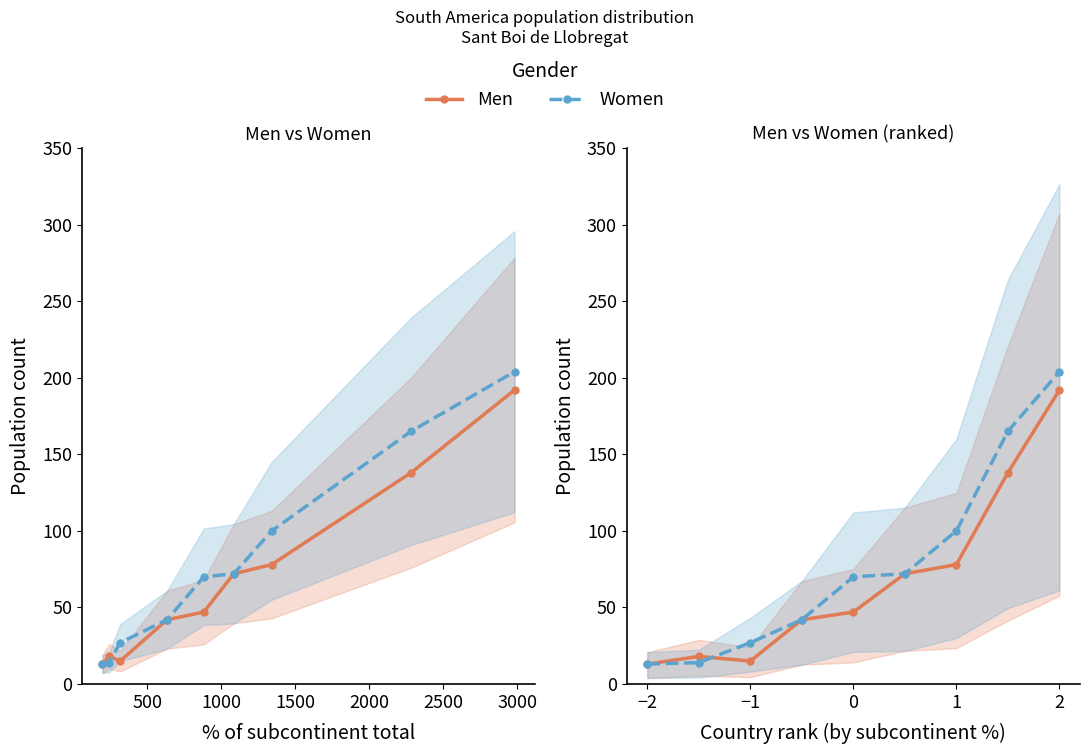

Rank the series by their maximum value, from lowest to highest.

Men, Women